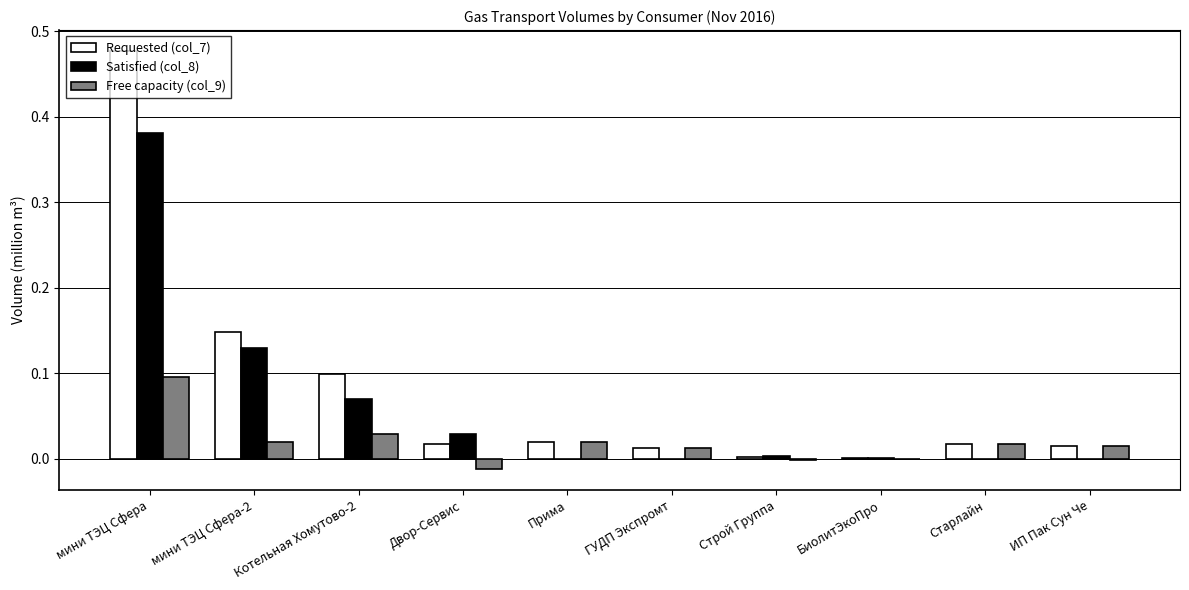

What is the total value across all series at мини ТЭЦ Сфера?

1.0